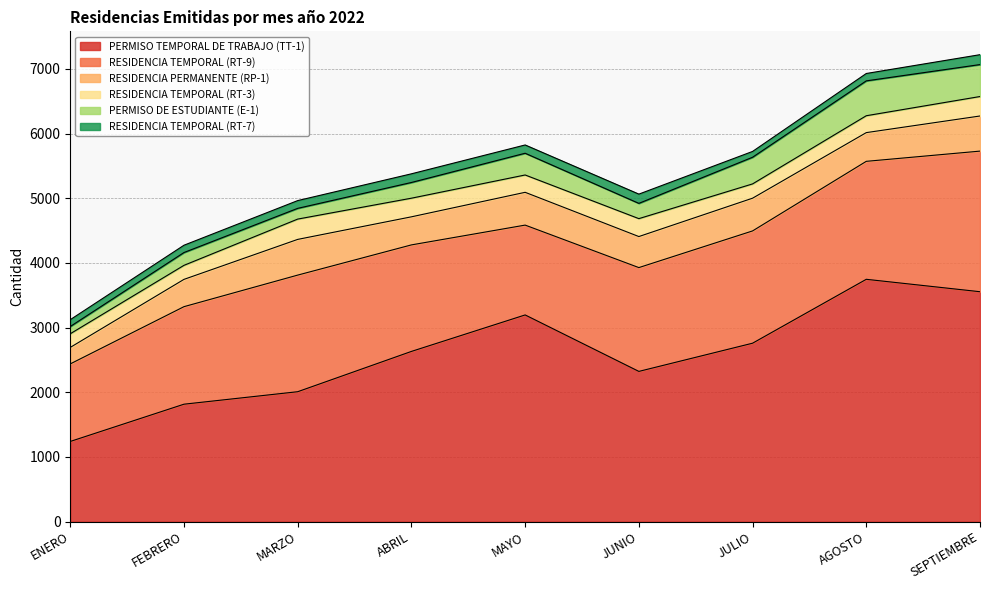

What are all the series names shown in the legend?

PERMISO TEMPORAL DE TRABAJO (TT-1), RESIDENCIA TEMPORAL (RT-9), RESIDENCIA PERMANENTE (RP-1), RESIDENCIA TEMPORAL (RT-3), PERMISO DE ESTUDIANTE (E-1), RESIDENCIA TEMPORAL (RT-7)